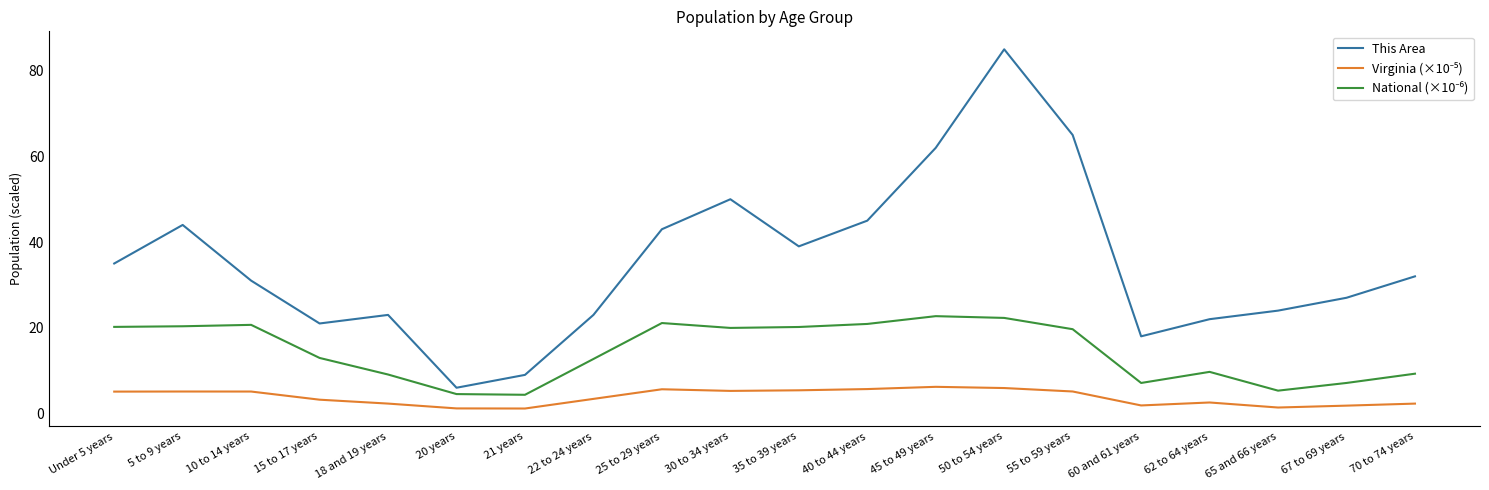

What is the maximum value shown in the chart?

85.0